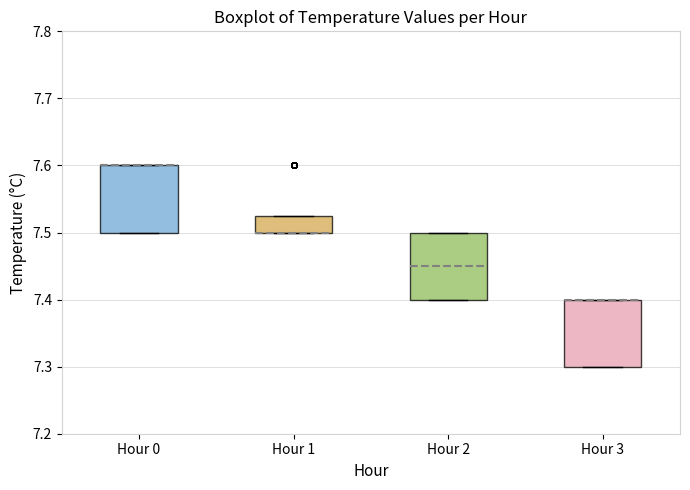

Where does the median line of the box for Hour 2 sit on the y-axis? The values are not printed on the chart, so give them approximately, as read against the axis.

7.45